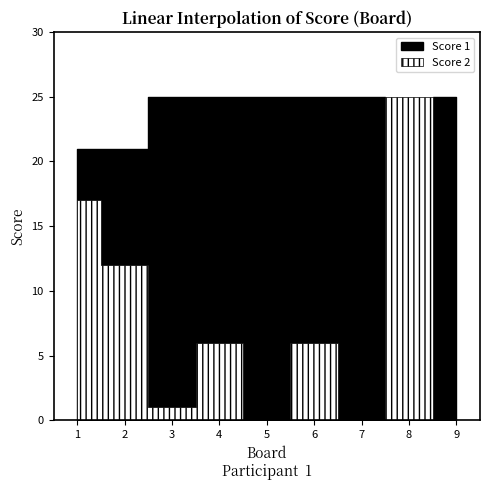

Between 7 and 9, which series saw the biggest shift?

Score 1